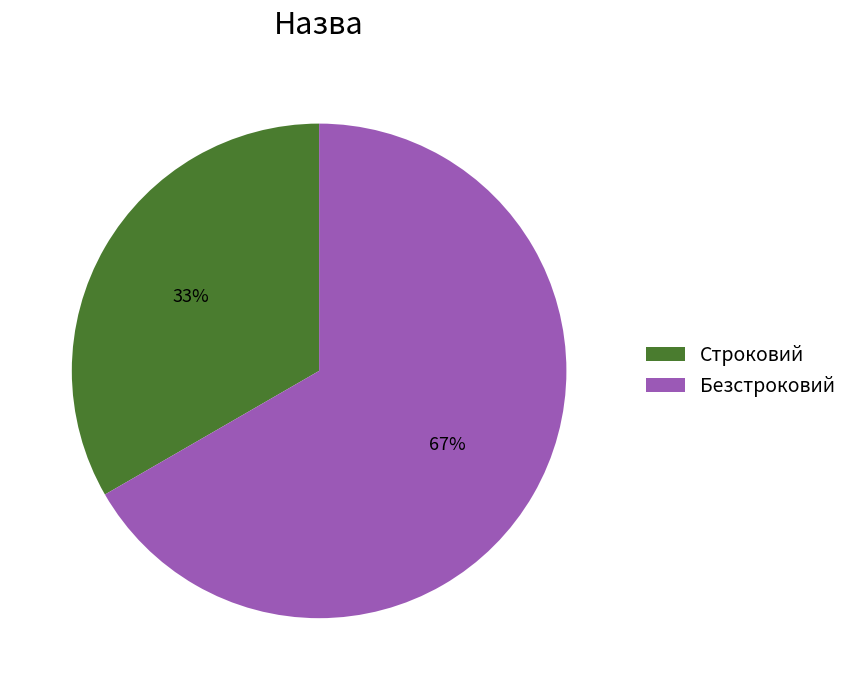

To the nearest percent, what percentage of the pie is Строковий?

33%